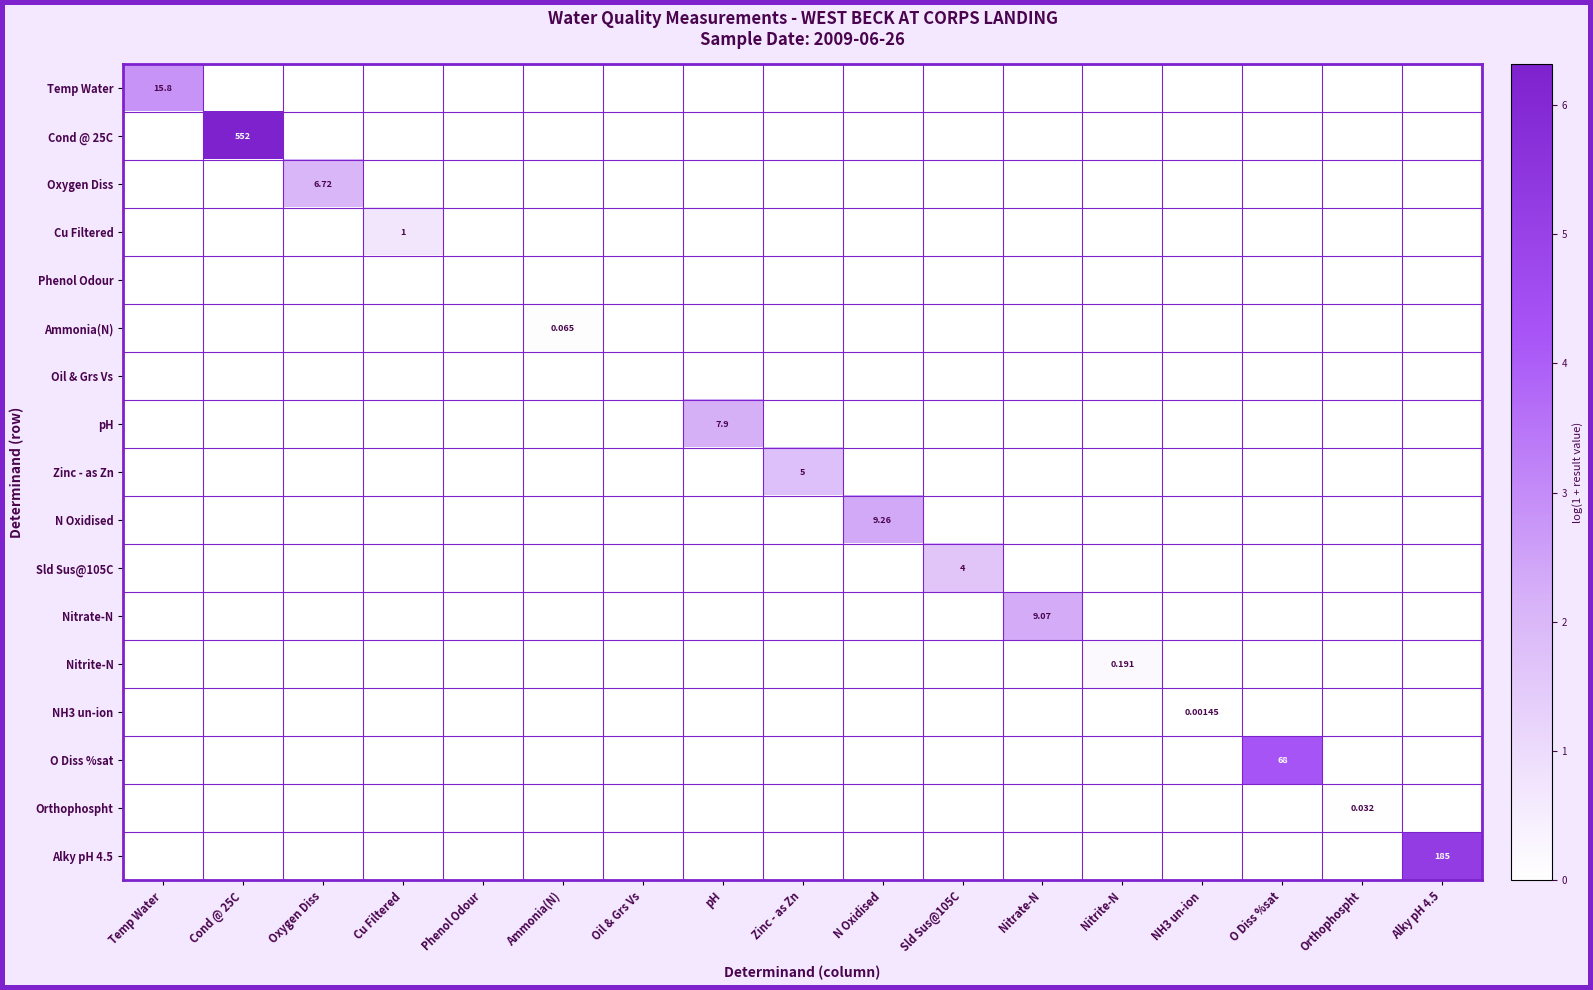

Rank the categories by O Diss %sat value from lowest to highest.

Temp Water, Cond @ 25C, Oxygen Diss, Cu Filtered, Phenol Odour, Ammonia(N), Oil & Grs Vs, pH, Zinc - as Zn, N Oxidised, Sld Sus@105C, Nitrate-N, Nitrite-N, NH3 un-ion, Orthophospht, Alky pH 4.5, O Diss %sat